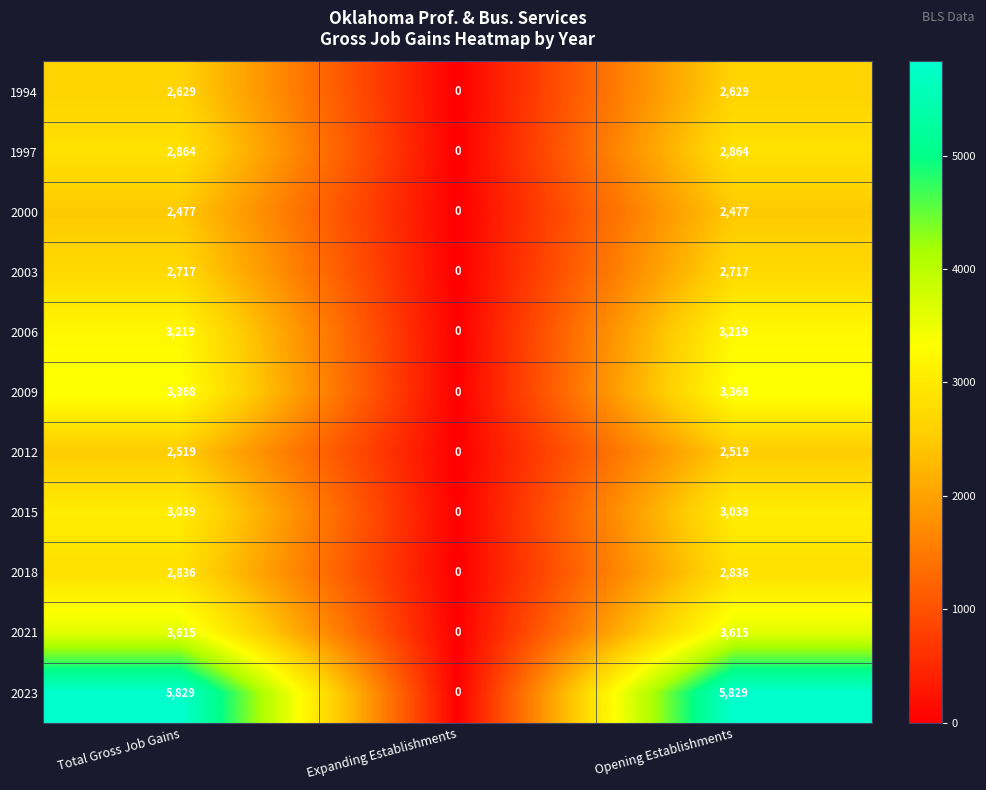

Which series has the largest range (max minus min)?

2023